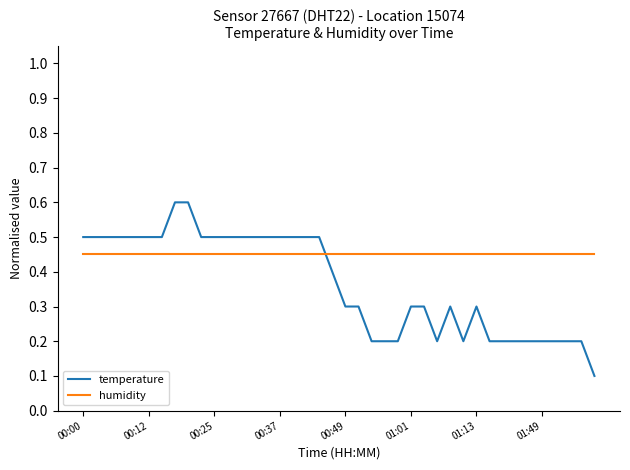

Which series has the largest range (max minus min)?

temperature